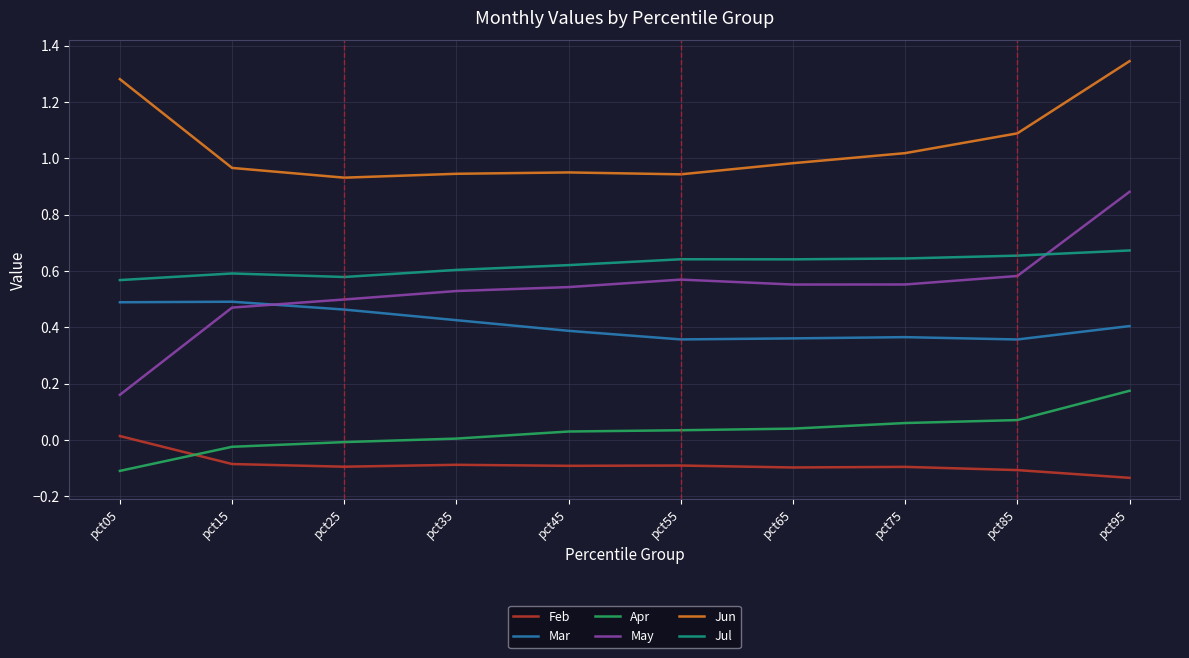

True or false: Jul and Jun intersect in this chart.

False